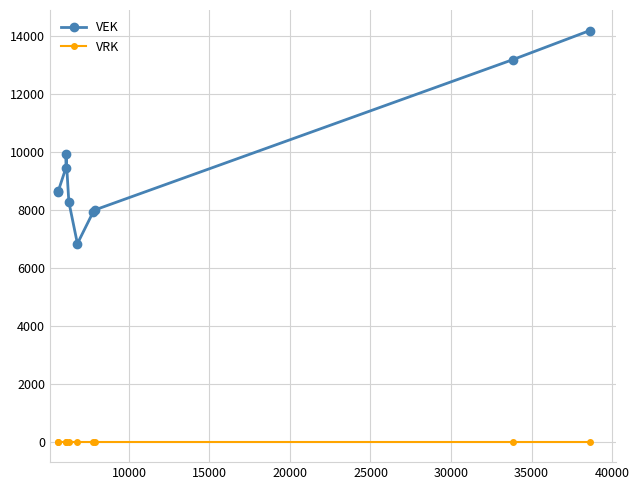

Which series has the widest spread of values?

VEK